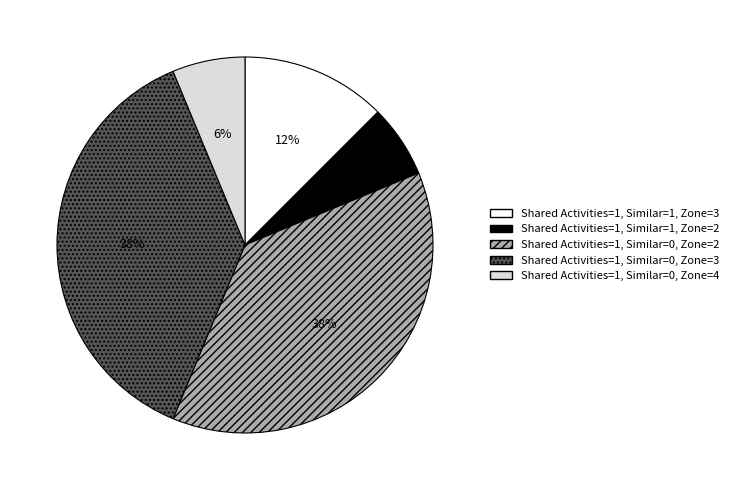

Approximately how many times larger is the value at Shared Activities=1, Similar=0, Zone=4 compared to Shared Activities=1, Similar=1, Zone=3?

0.5